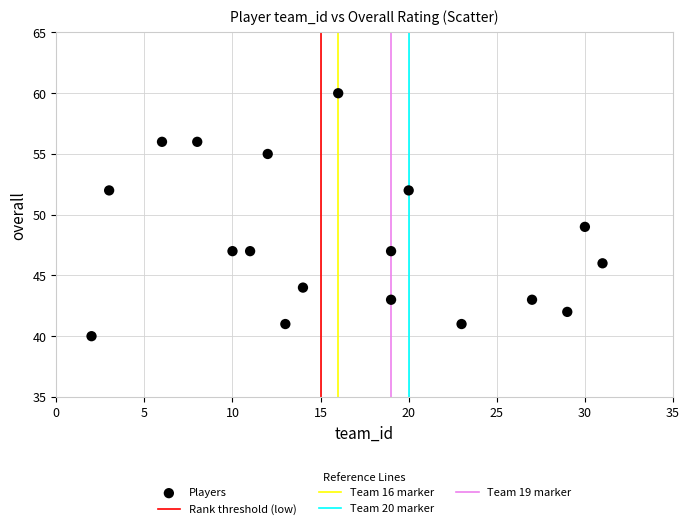

What is the range of Y values (max minus min)?

20